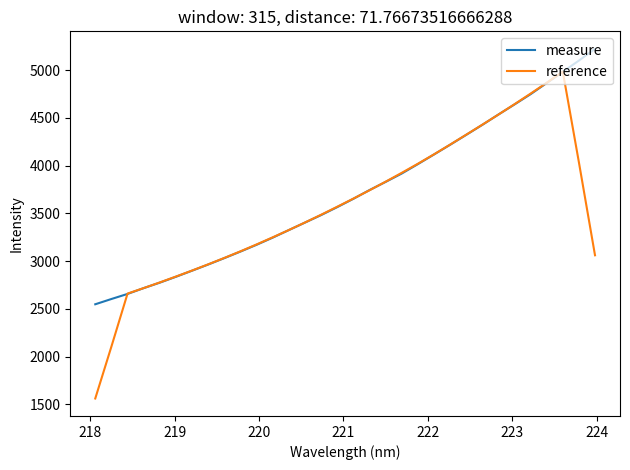

At how many categories does at least one series exceed 2918?

25